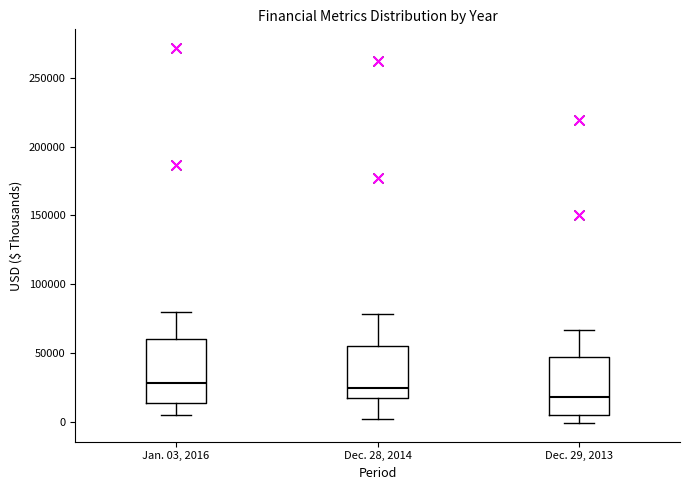

Reading left to right, read every box against the y-axis: the position of its median line, the range the box covers, and the ends of its whiskers. The values are not printed on the chart, so give them approximately, as read against the axis.

Jan. 03, 2016: median 30000, box 15000 to 60000, whiskers 5000 to 80000
Dec. 28, 2014: median 25000, box 15000 to 55000, whiskers 0 to 80000
Dec. 29, 2013: median 20000, box 5000 to 45000, whiskers 0 to 65000